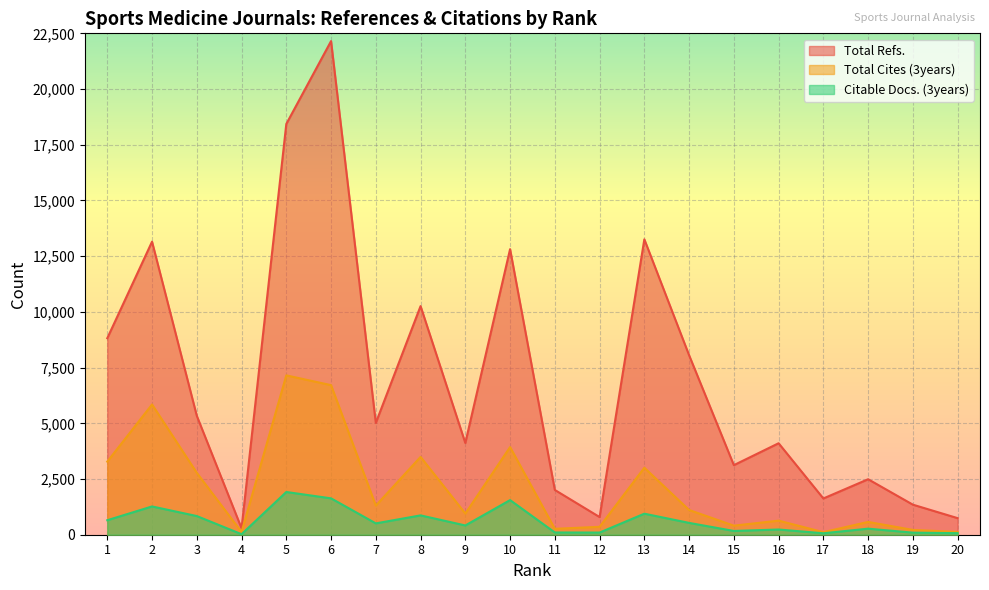

How many interior local valleys does the Total Cites (3years) series have?

6